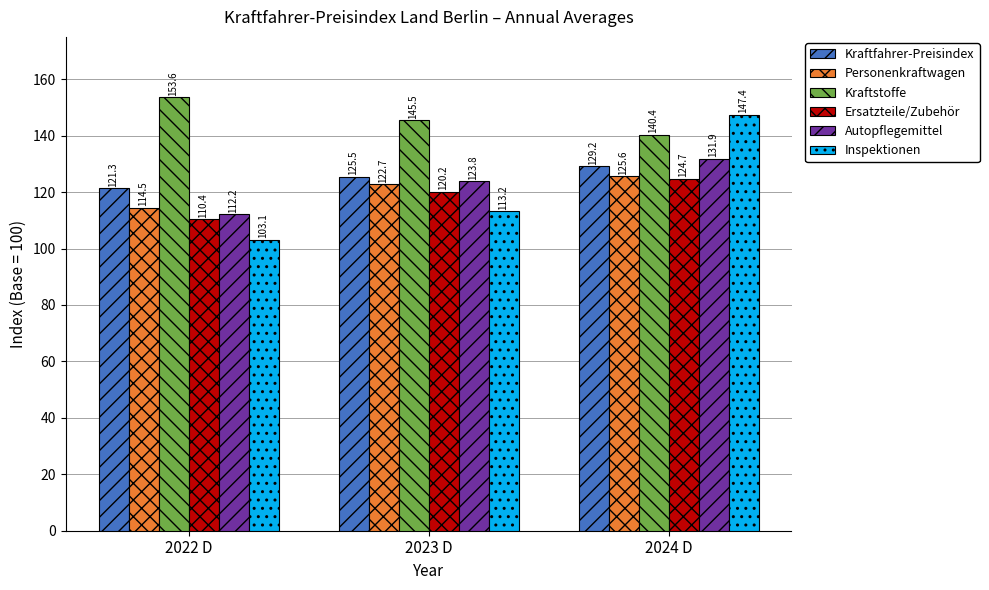

Which series has the largest range (max minus min)?

Inspektionen